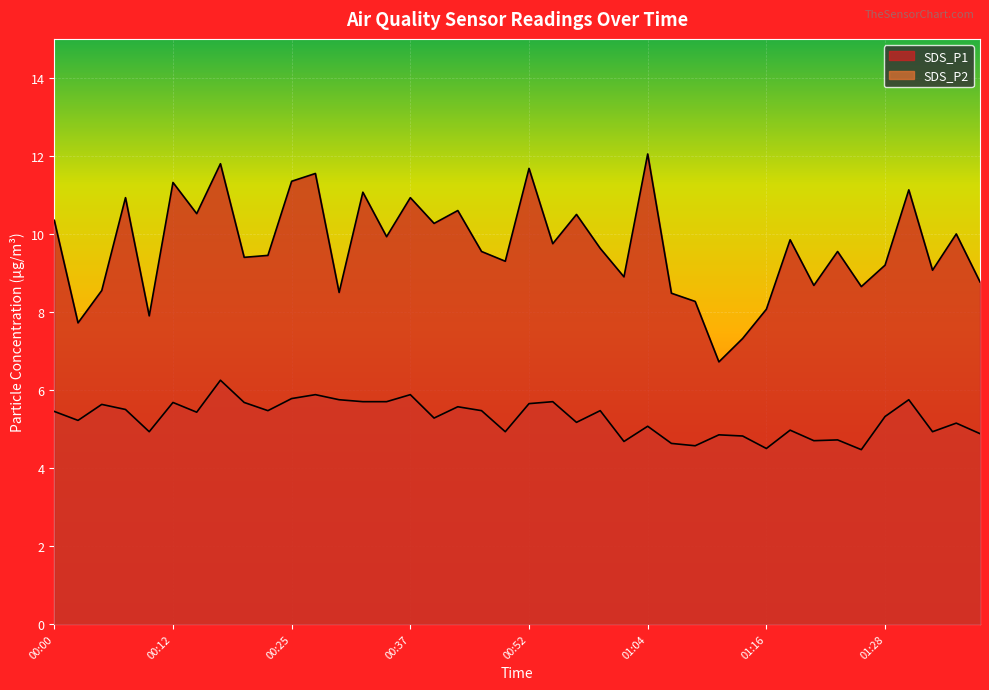

What is the difference between the maximum and minimum values in the SDS_P2 series?

1.8